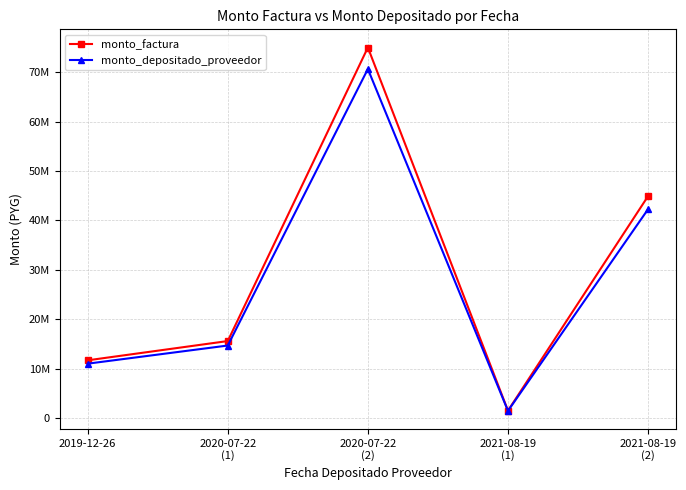

What is the label of the 4th point from the right?

2020-07-22
(1)